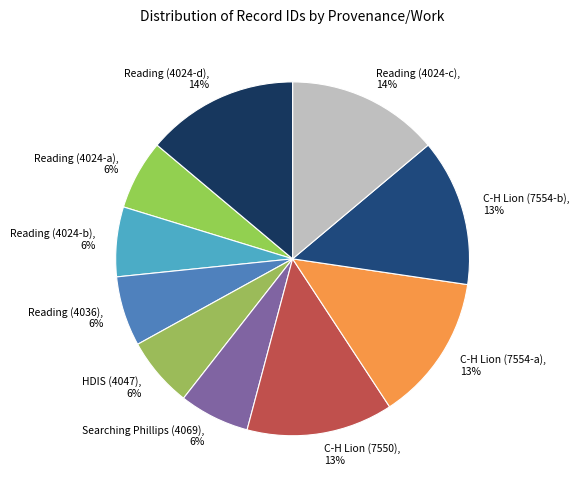

Which has a higher value, Searching Phillips (4069), 6% or C-H Lion (7554-b), 13%?

C-H Lion (7554-b), 13%